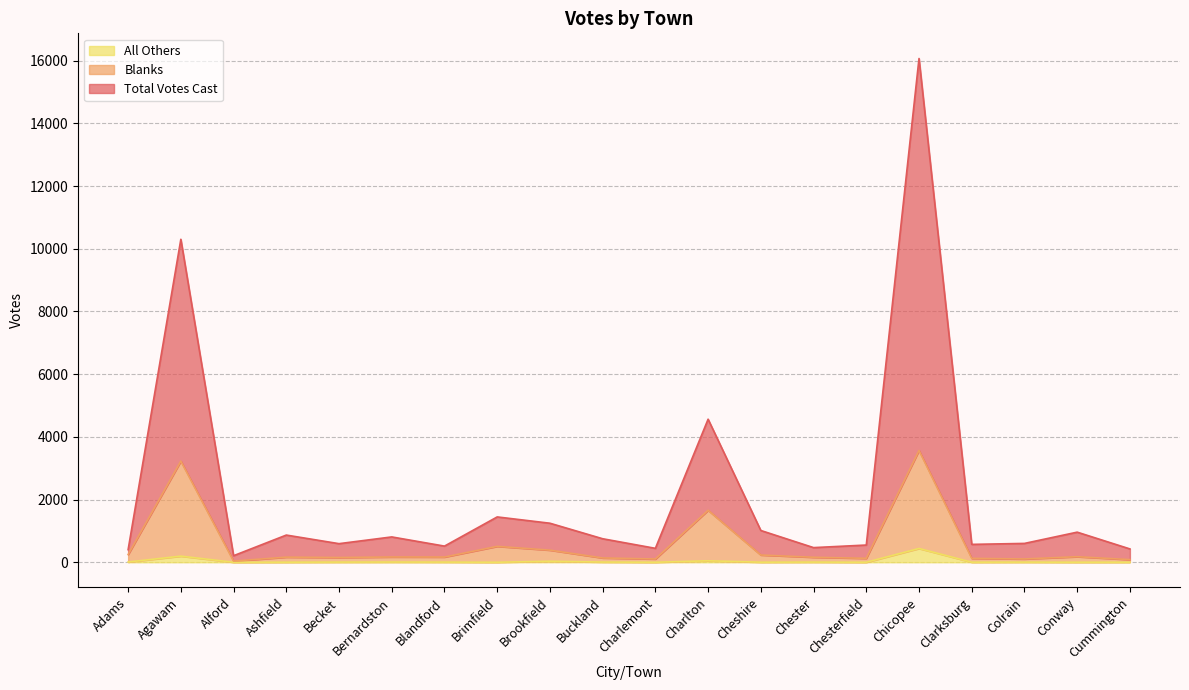

What is the label of the 10th point from the left?

Buckland